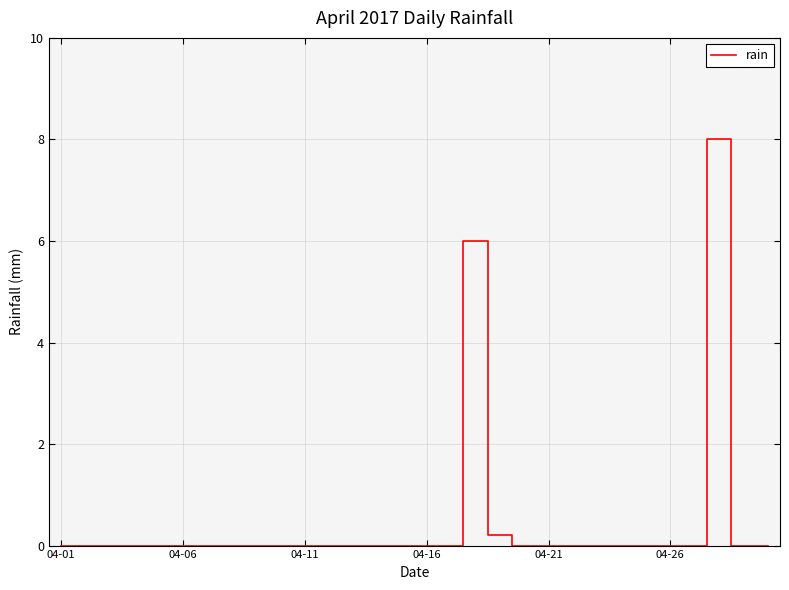

What is the maximum value shown in the chart?

8.0